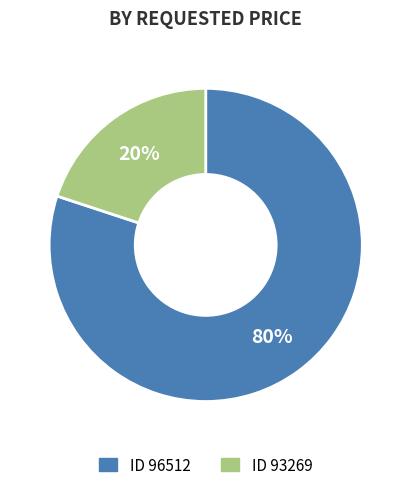

Is there a majority slice in this chart?

Yes